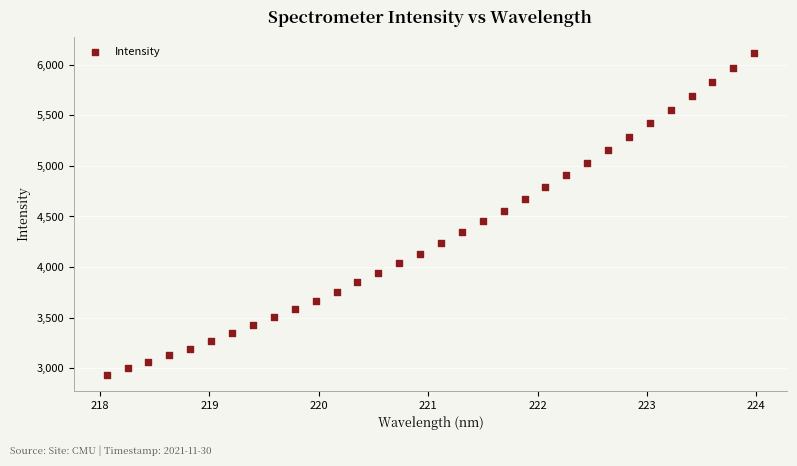

What is the range of Y values (max minus min)?

3182.4